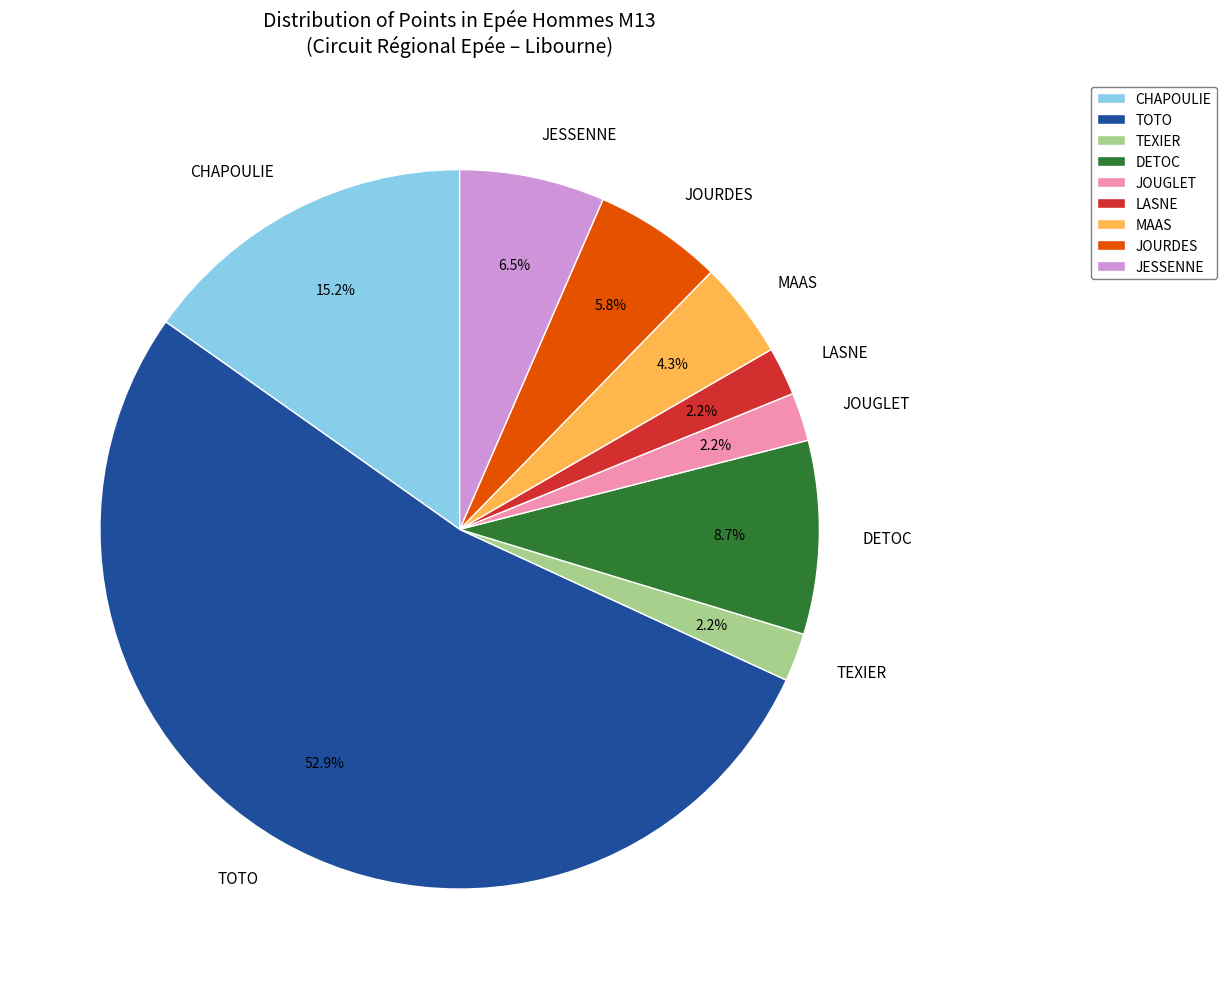

The CHAPOULIE slice represents 6% of the pie. True or false?

False